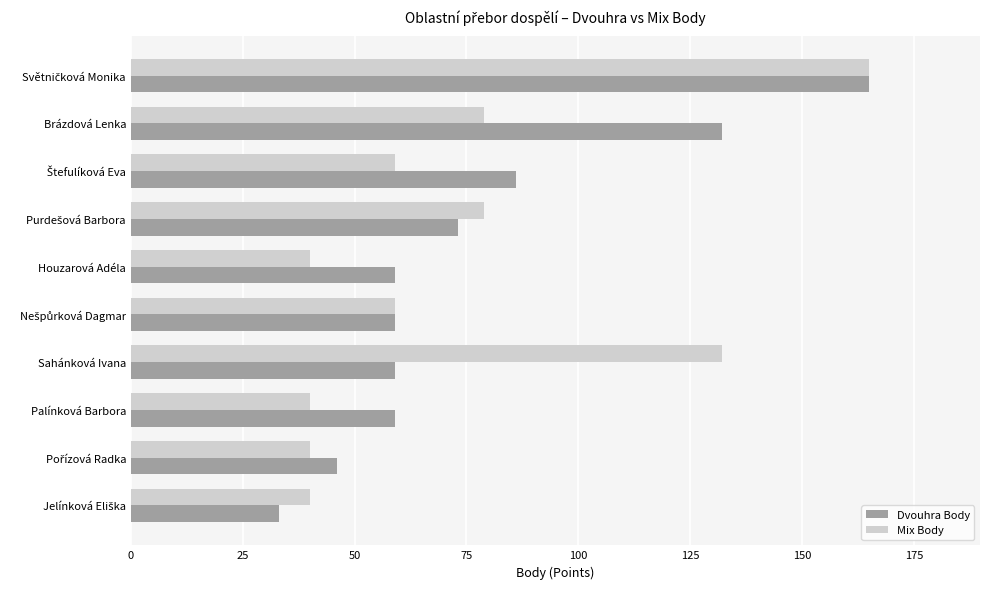

Count the number of data series in this chart.

2